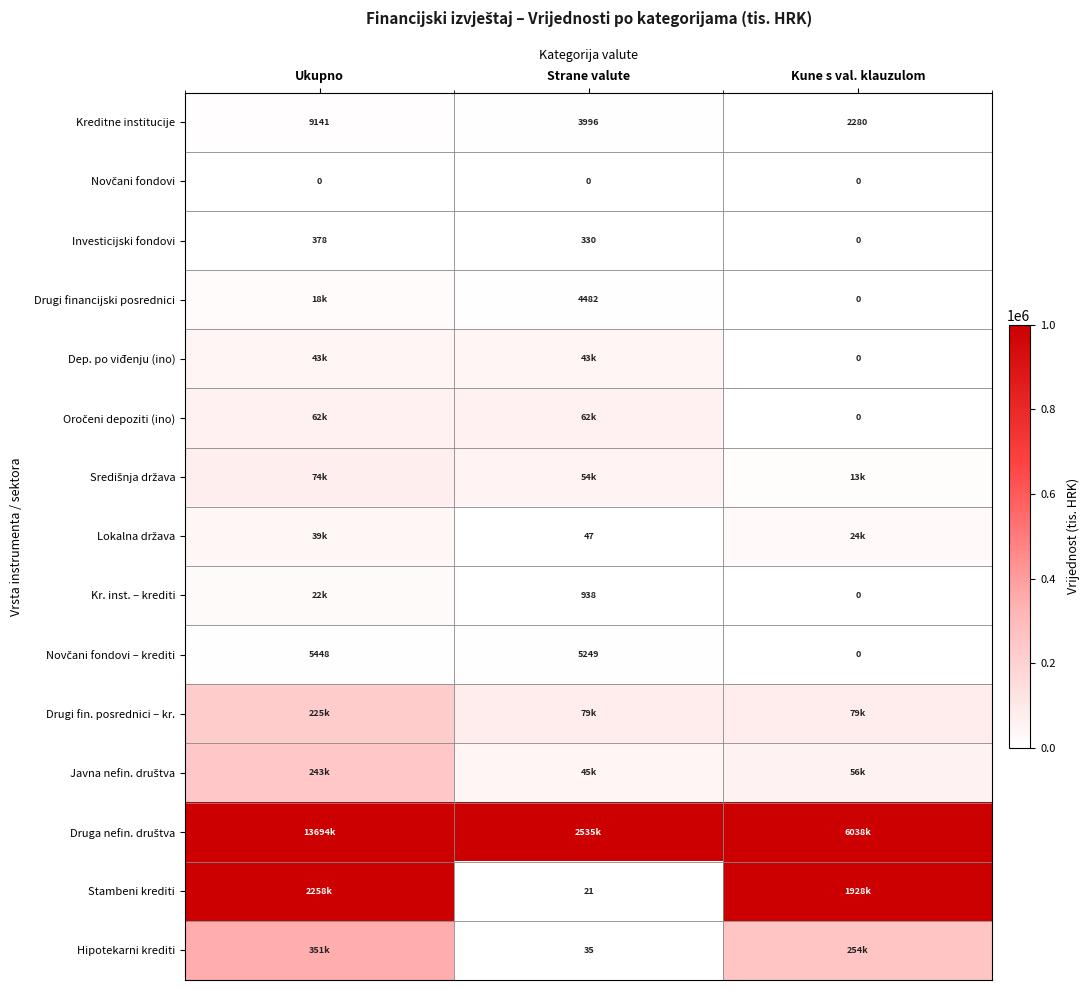

Is the value of Drugi financijski posrednici at Strane valute greater than the value of Kreditne institucije at Kune s val. klauzulom?

Yes